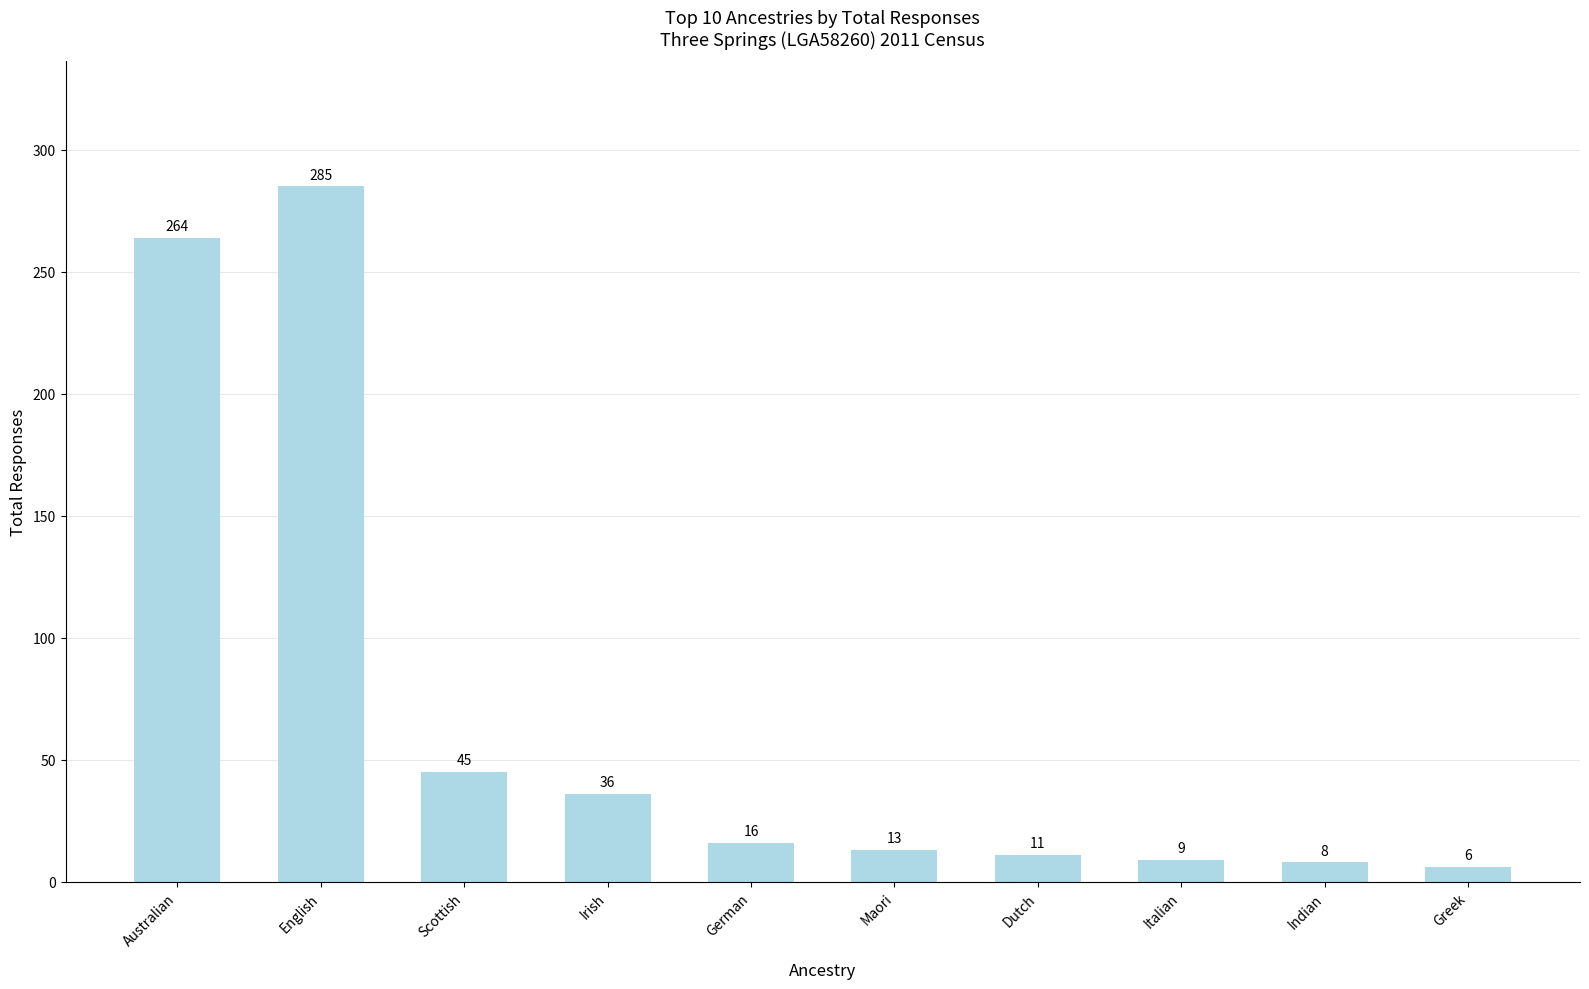

Which category has the lowest value across all series?

Greek